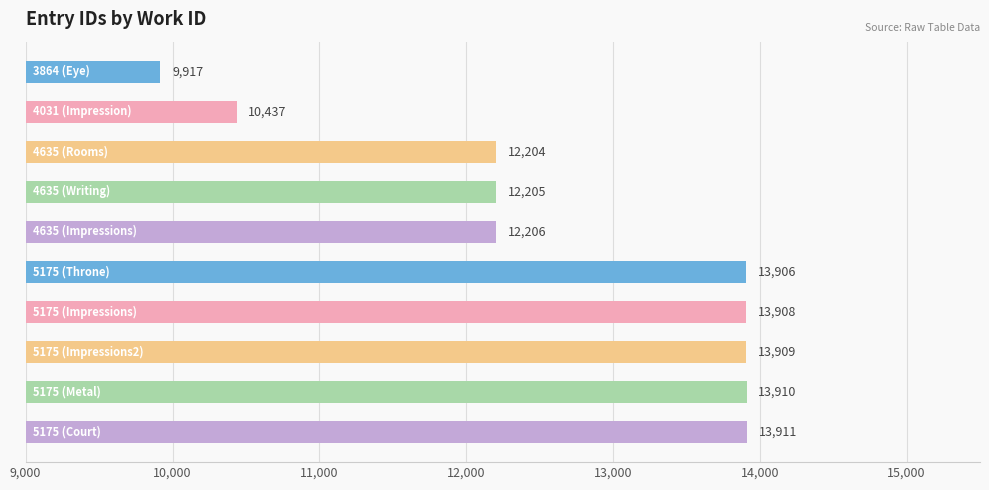

What is the value of the 9th bar from the top?

13910